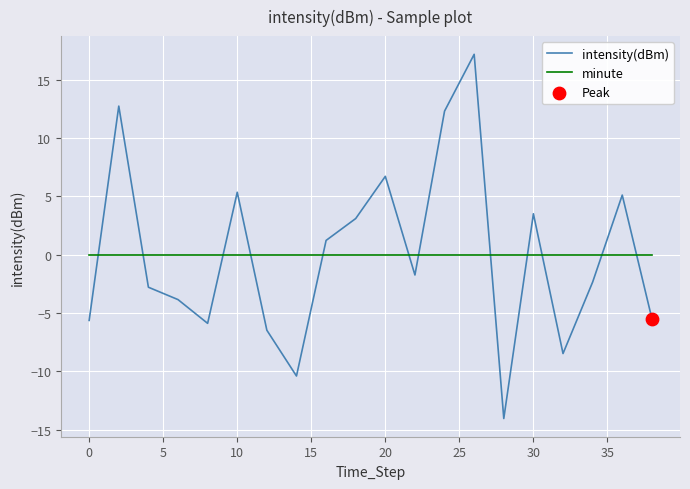

After their last crossing, which series has the higher values: minute or intensity(dBm)?

minute